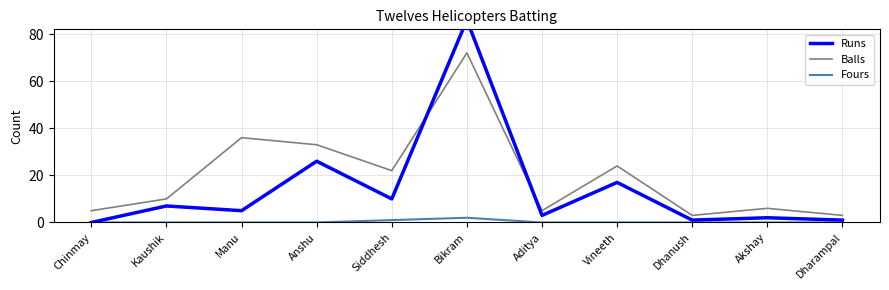

What is the total value across all series at Akshay?

8